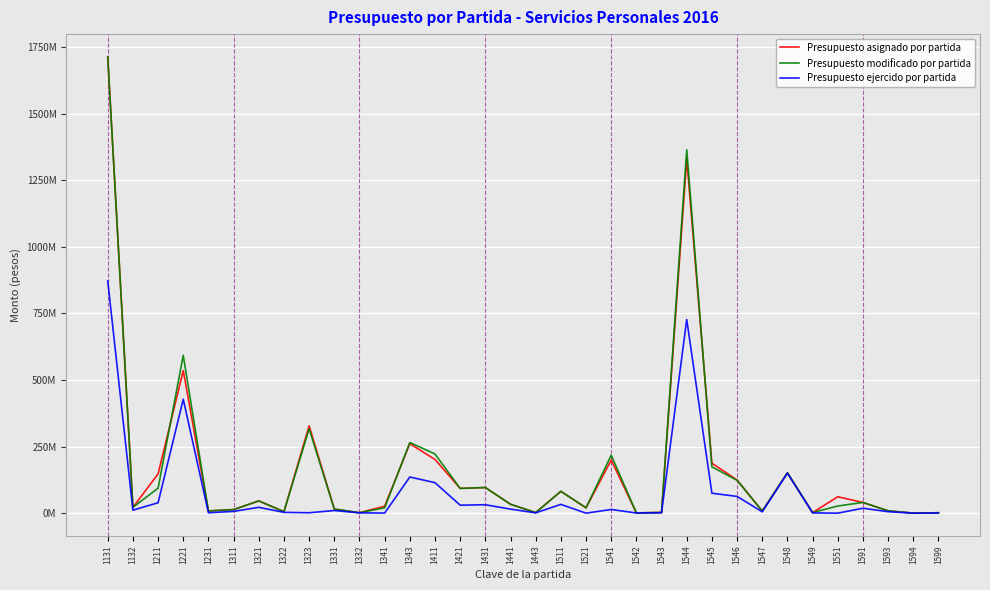

Which category has the highest value in the Presupuesto asignado por partida series?

1131